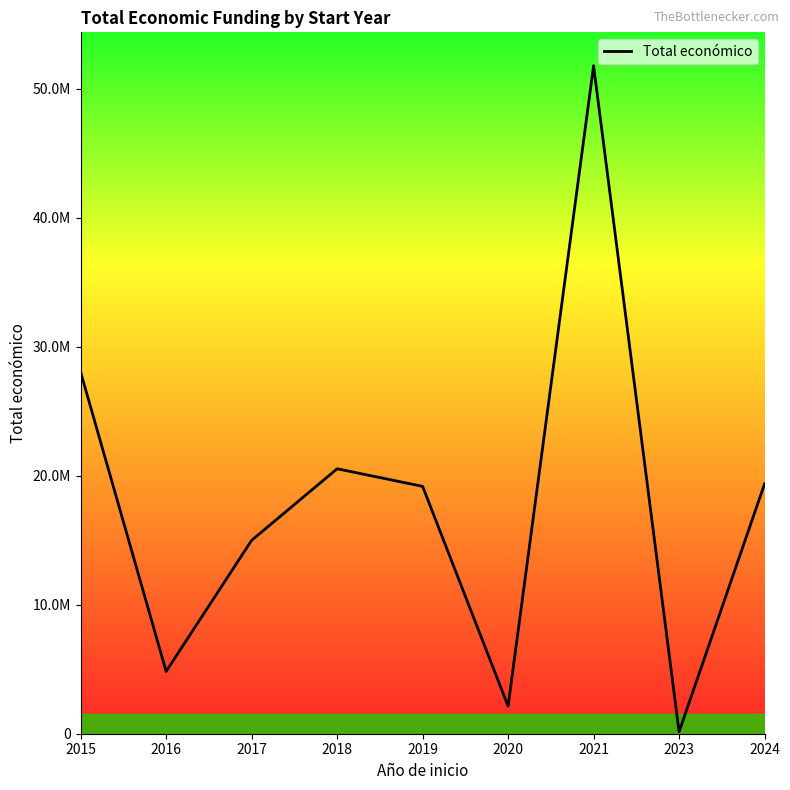

What is the difference between the maximum and minimum values?

51648079